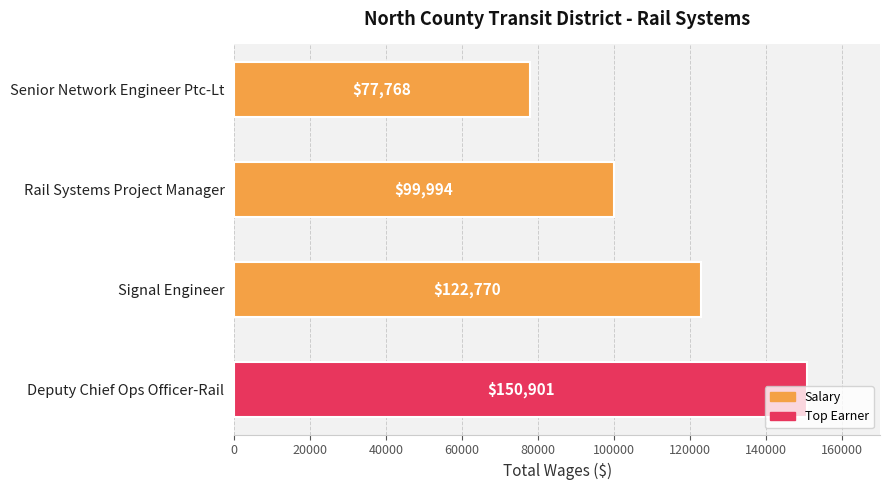

List the labels in order of value, largest first.

Deputy Chief Ops Officer-Rail, Signal Engineer, Rail Systems Project Manager, Senior Network Engineer Ptc-Lt